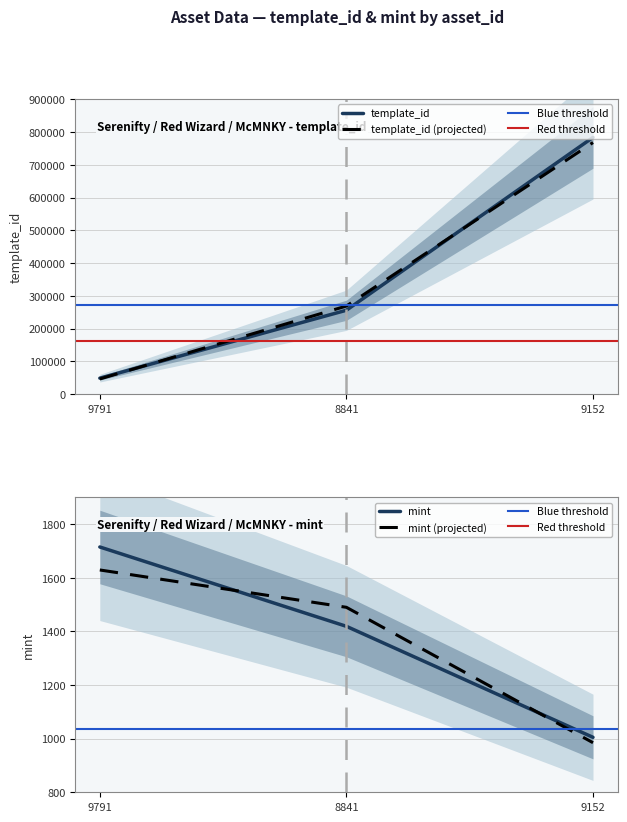

What is the greatest value displayed?

783650